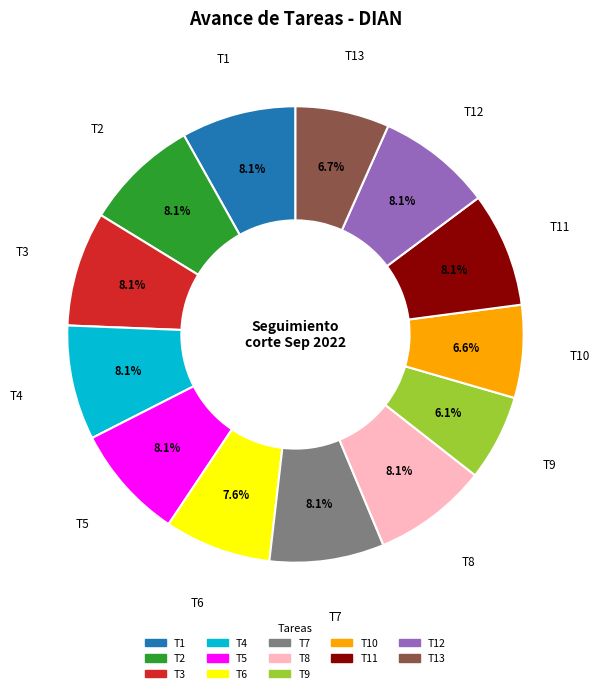

Is there a majority slice in this chart?

No